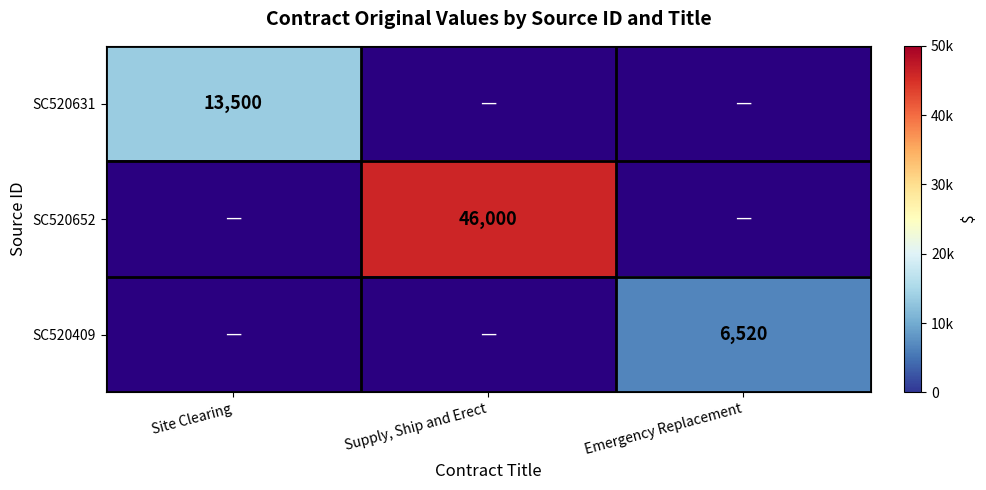

Is it true that SC520631 equals 13500 at Site Clearing?

True